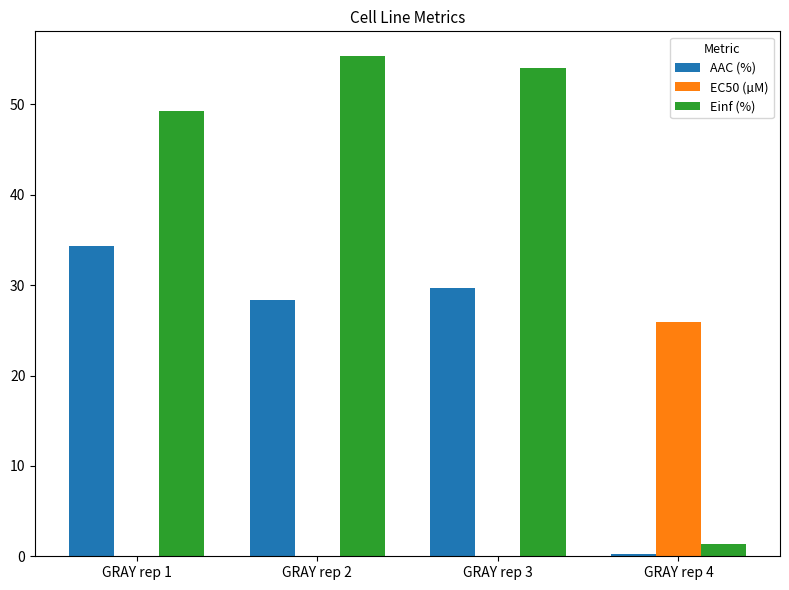

At which label is AAC (%) closest to 17?

GRAY rep 2